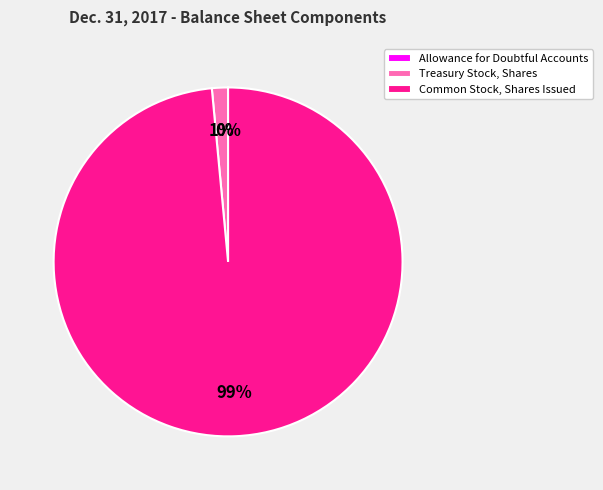

What is the largest slice in the pie chart?

Common Stock, Shares Issued